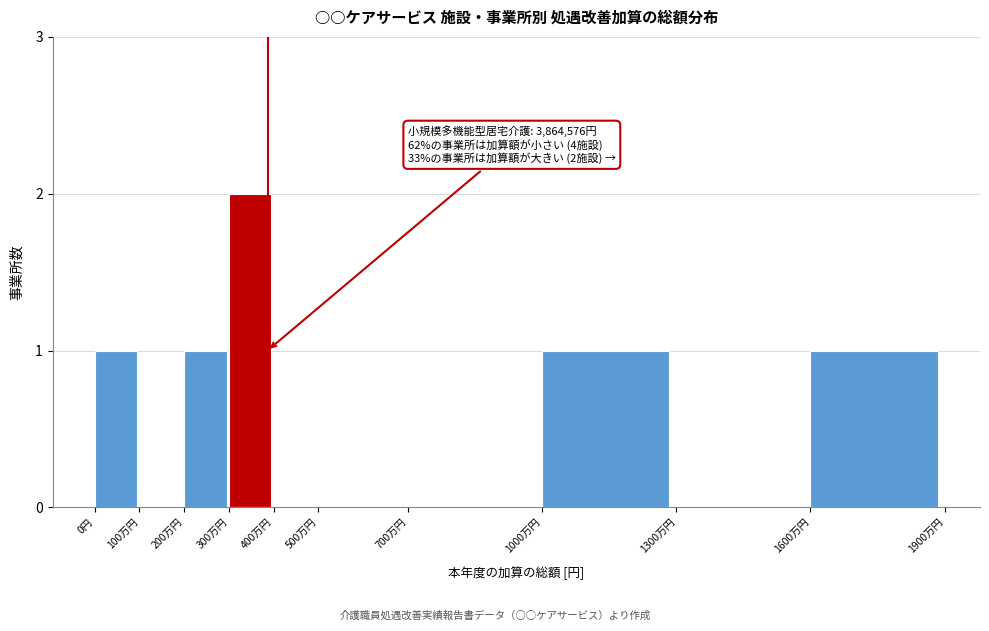

Reading right to left, list all the values displayed in this chart.

1600万円=1	1300万円=0	1000万円=1	700万円=0	500万円=0	400万円=0	300万円=2	200万円=1	100万円=0	0円=1